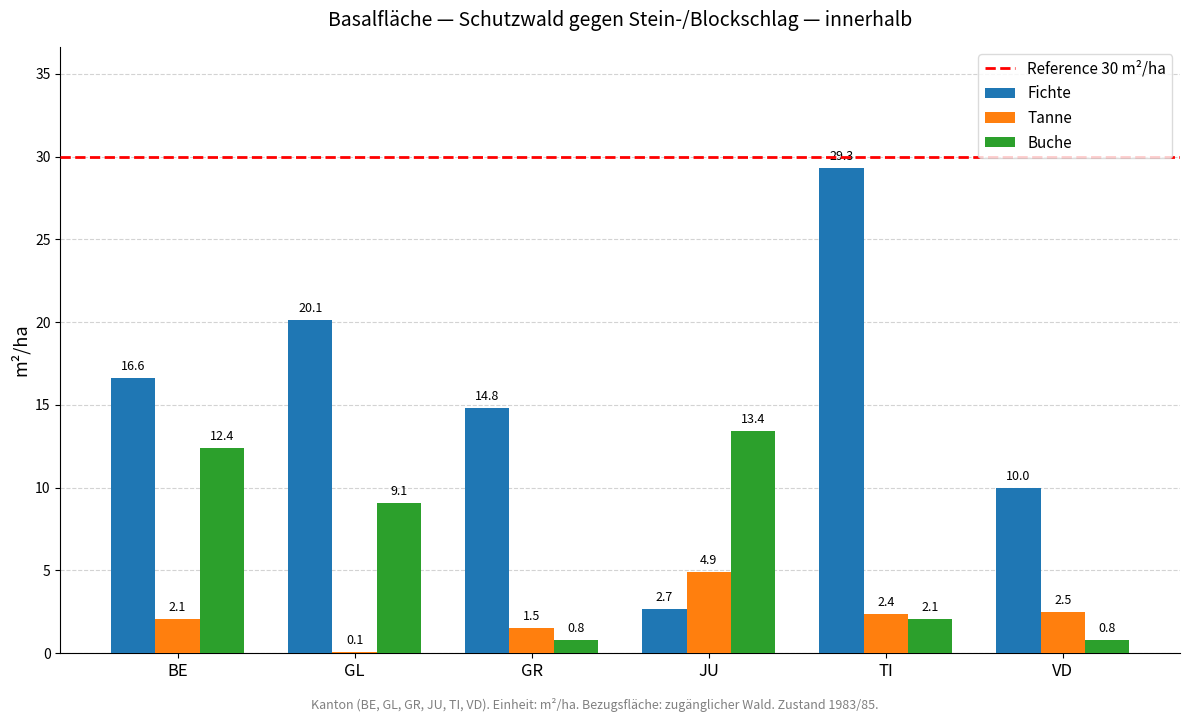

Which series has the largest total across all categories?

Fichte